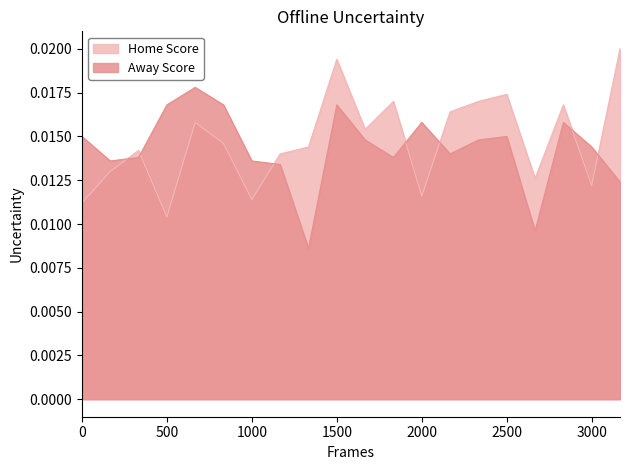

After their last crossing, which series has the higher values: Away Score or Home Score?

Home Score